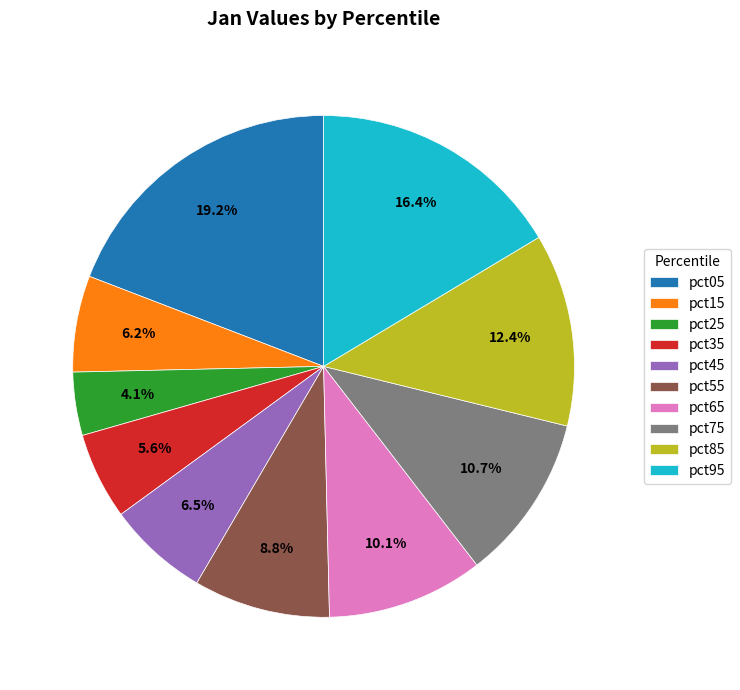

What is the smallest slice in the pie chart?

pct25